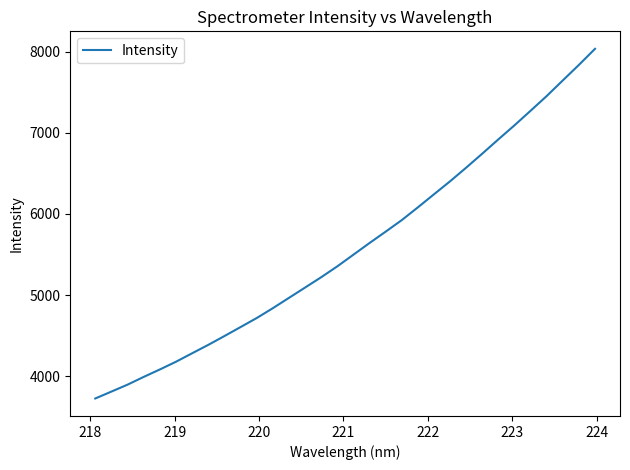

Does the chart have visible grid lines?

No